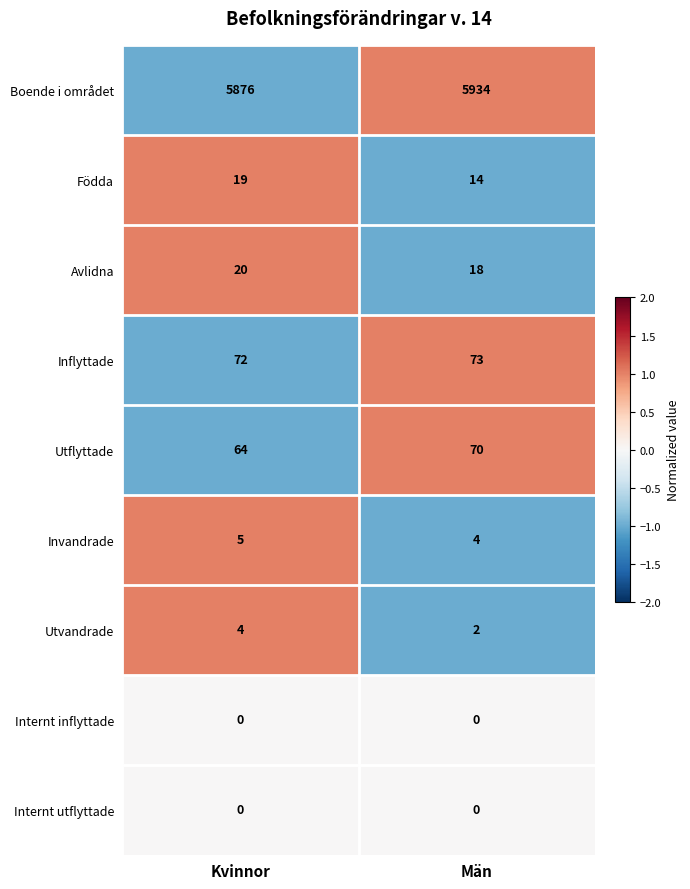

What is the approximate value of Utflyttade at Kvinnor?

64